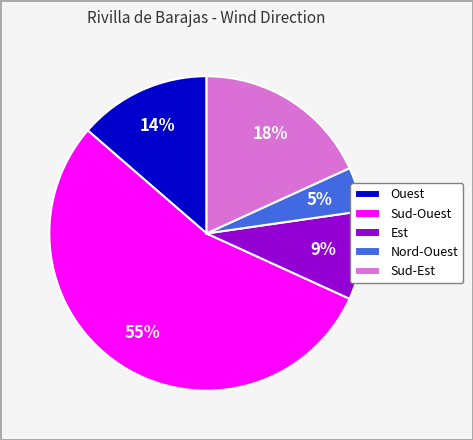

How many slices are in this pie chart?

5